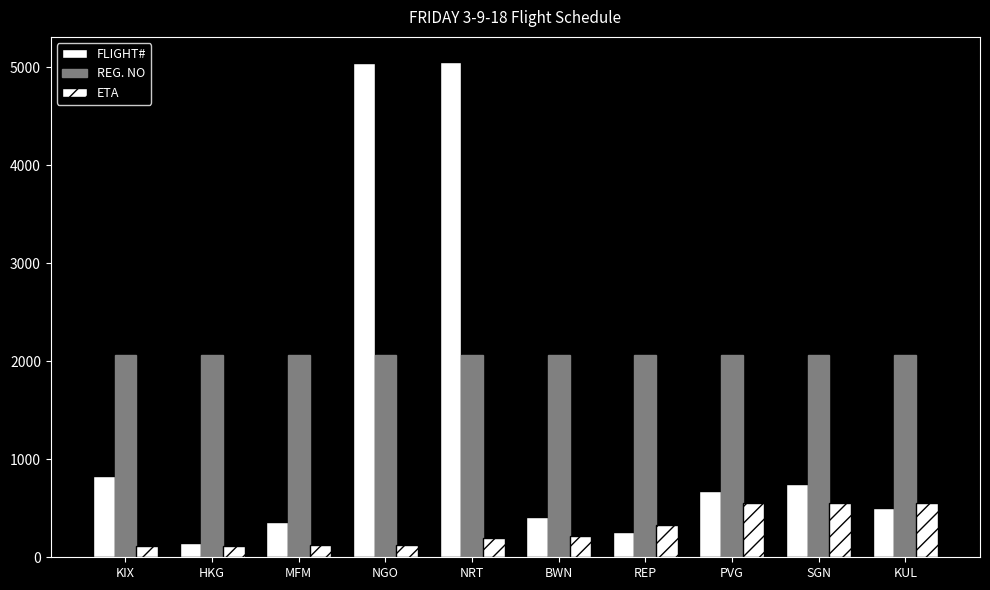

Where is REG. NO nearest to the value 2063?

NRT